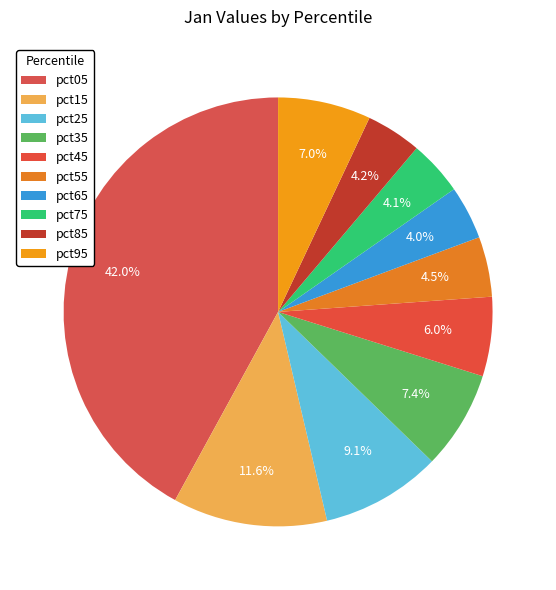

What is the smallest slice in the pie chart?

pct65